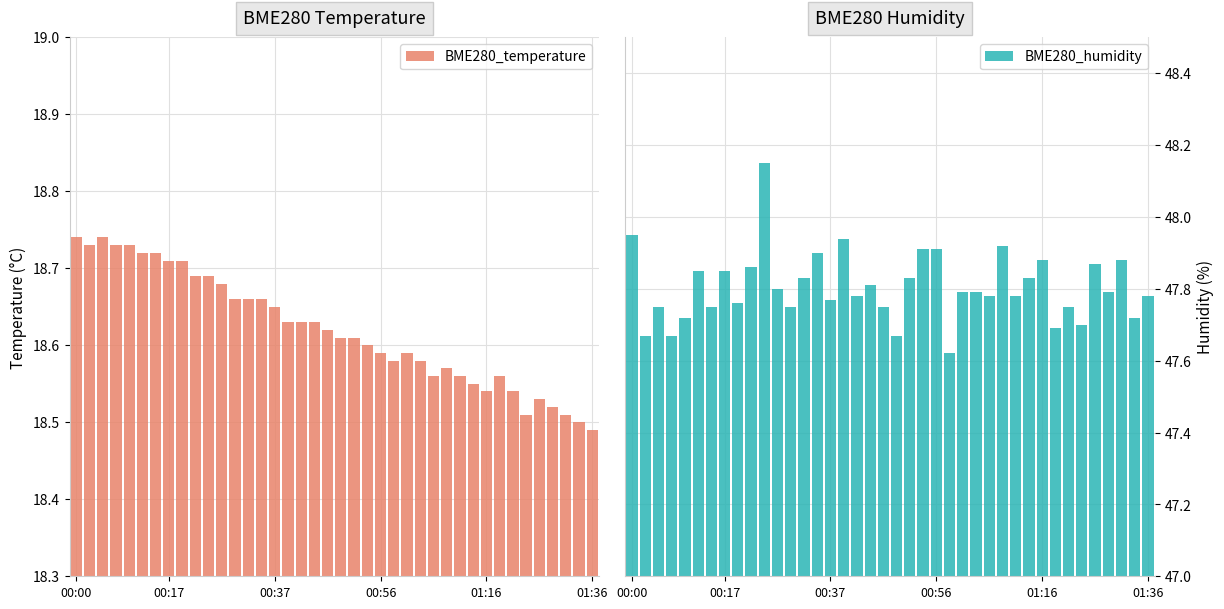

Reading left to right, what are all the values shown in this chart?

BME280_temperature: 18.7	18.7	18.7	18.7	18.7	18.7	18.7	18.7	18.7	18.7	18.7	18.7	18.7	18.7	18.7	18.6	18.6	18.6	18.6	18.6	18.6	18.6	18.6	18.6	18.6	18.6	18.6	18.6	18.6	18.6	18.6	18.5	18.6	18.5	18.5	18.5	18.5	18.5	18.5	18.5
BME280_humidity: 48.0	47.7	47.8	47.7	47.7	47.9	47.8	47.9	47.8	47.9	48.1	47.8	47.8	47.8	47.9	47.8	47.9	47.8	47.8	47.8	47.7	47.8	47.9	47.9	47.6	47.8	47.8	47.8	47.9	47.8	47.8	47.9	47.7	47.8	47.7	47.9	47.8	47.9	47.7	47.8